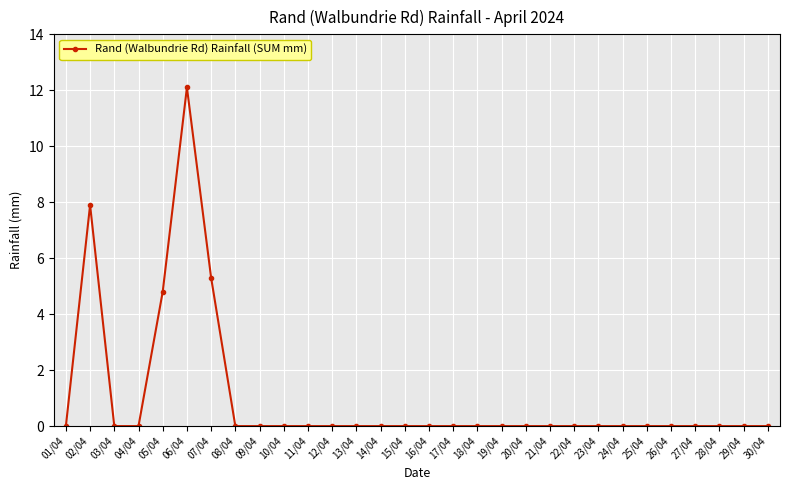

Reading left to right, what are all the values shown in this chart?

0.0	7.9	0.0	0.0	4.8	12.1	5.3	0.0	0.0	0.0	0.0	0.0	0.0	0.0	0.0	0.0	0.0	0.0	0.0	0.0	0.0	0.0	0.0	0.0	0.0	0.0	0.0	0.0	0.0	0.0